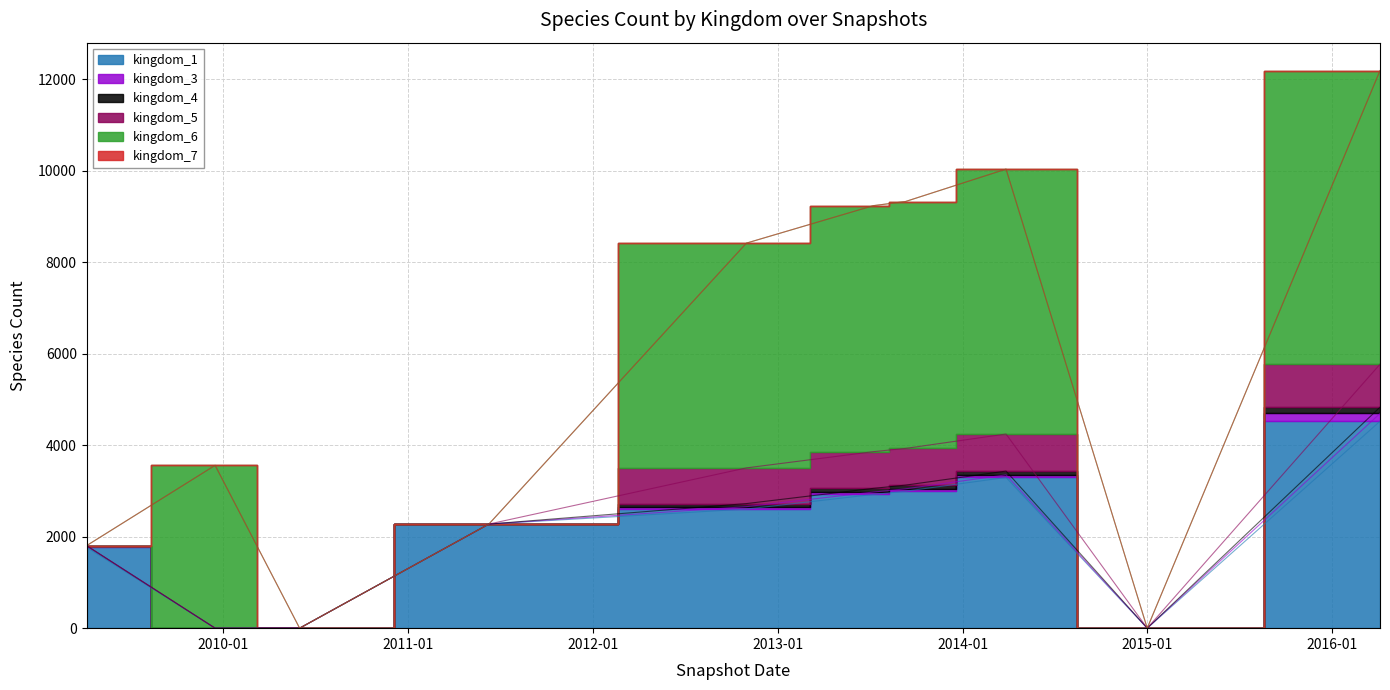

Reading left to right, list all the values displayed in this chart.

kingdom_1: 1769	0	0	2275	2603	2923	2993	3294	0	4522
kingdom_3: 34	0	0	0	53	52	52	57	0	170
kingdom_4: 0	0	0	0	67	81	81	82	0	137
kingdom_5: 0	0	0	0	780	802	802	810	0	939
kingdom_6: 0	3558	0	0	4912	5376	5395	5789	0	6415
kingdom_7: 0	1	0	0	1	1	1	1	0	4